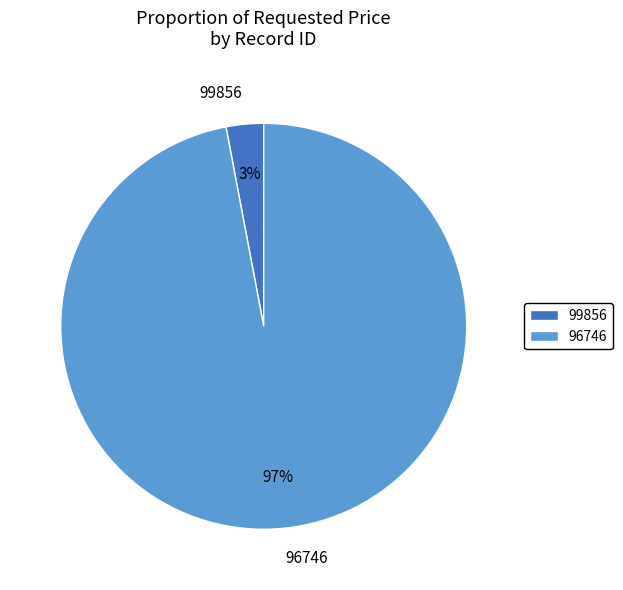

Which category has the smallest portion of the pie?

99856